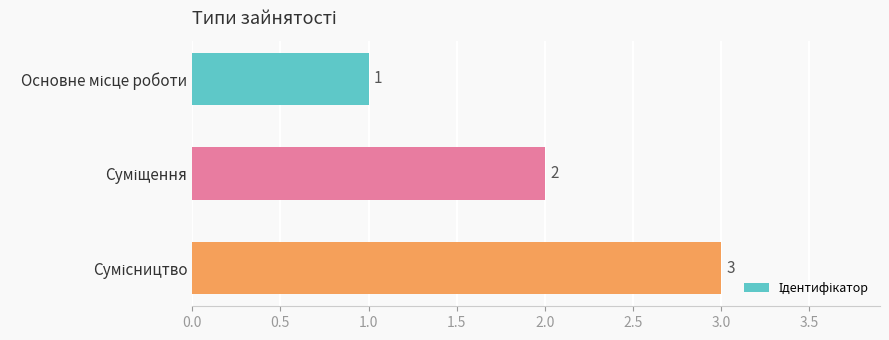

What is the greatest value displayed?

3